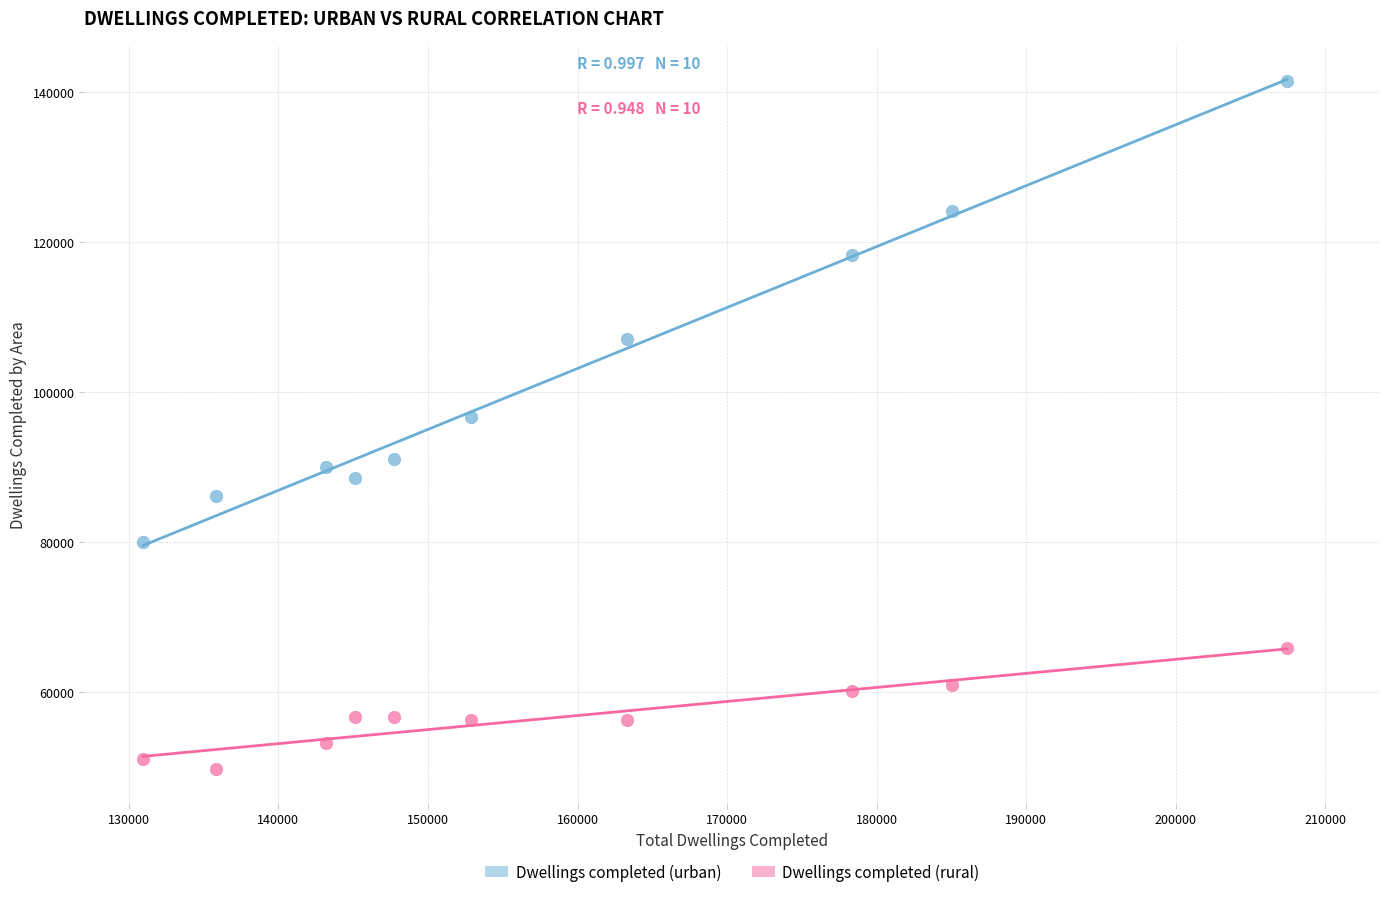

Which series has the widest spread of Y values?

Dwellings completed (urban)